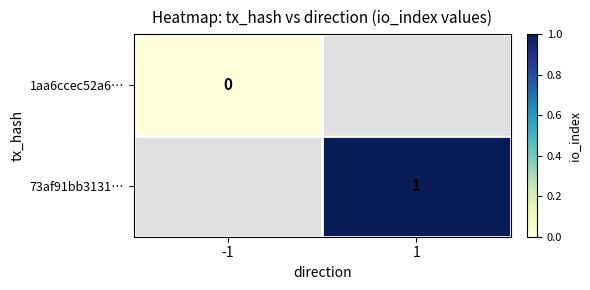

True or false: 73af91bb3131… has a value of 1 at 1.

True